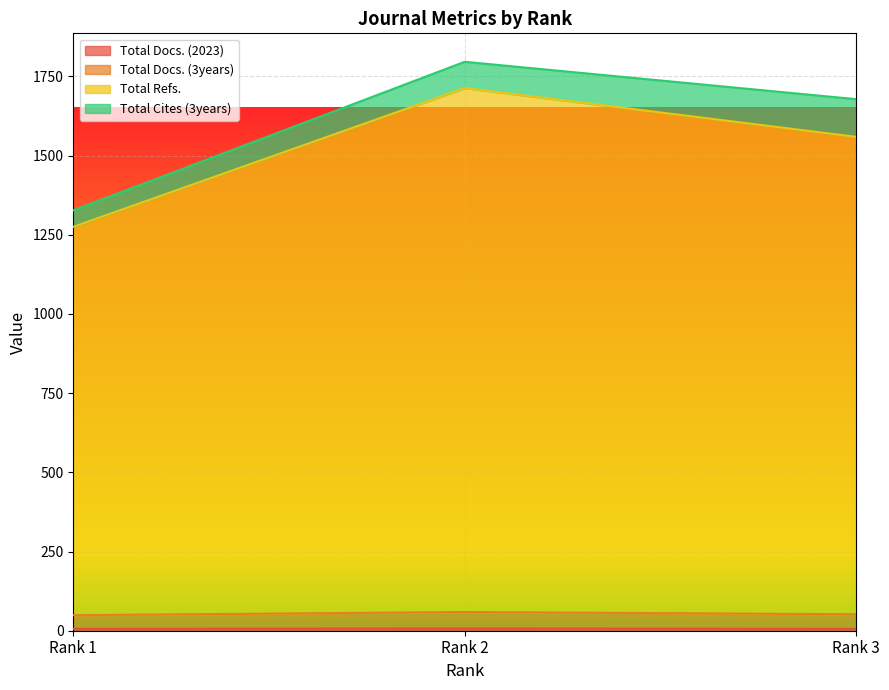

Where does the Total Docs. (3years) series first go above 52?

Rank 2